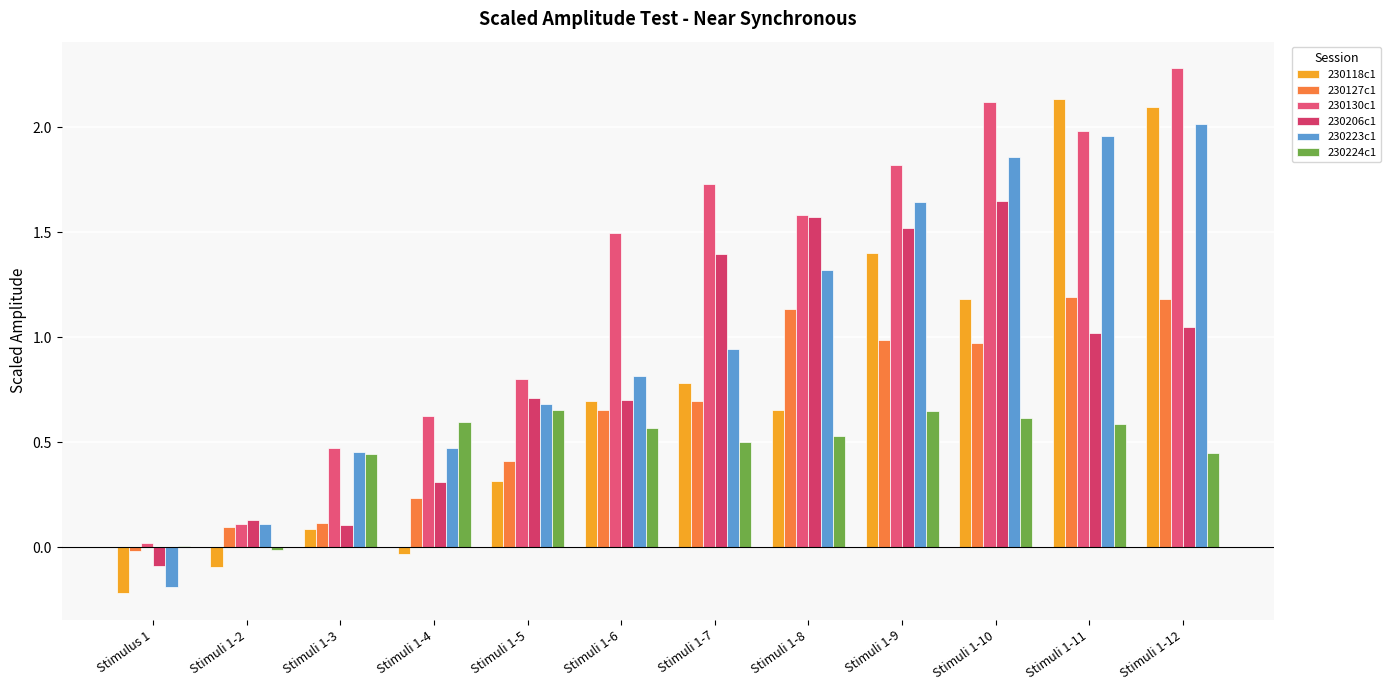

Are the bars grouped side by side (vs. stacked)?

Yes